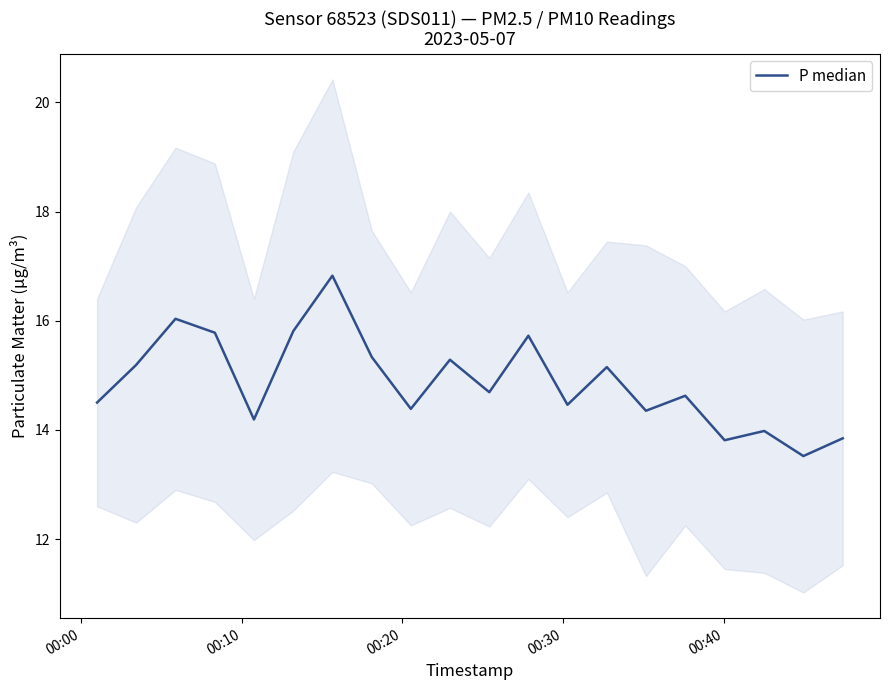

How many interior local peaks (higher than both neighbors) does the data have?

7